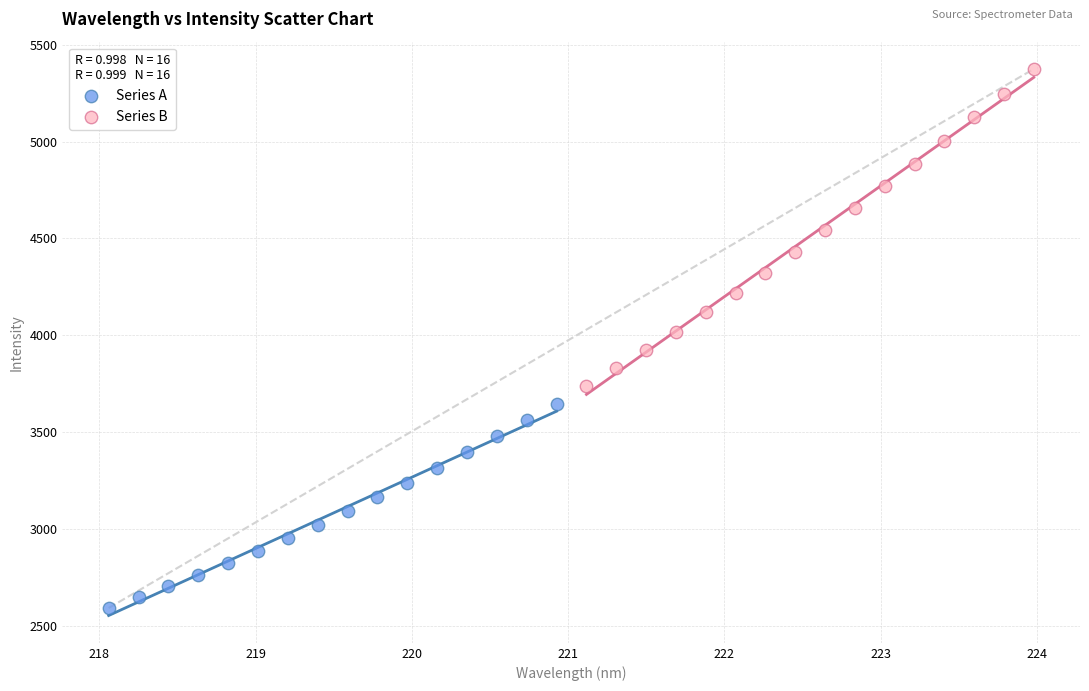

Which series has the widest spread of Y values?

Series B